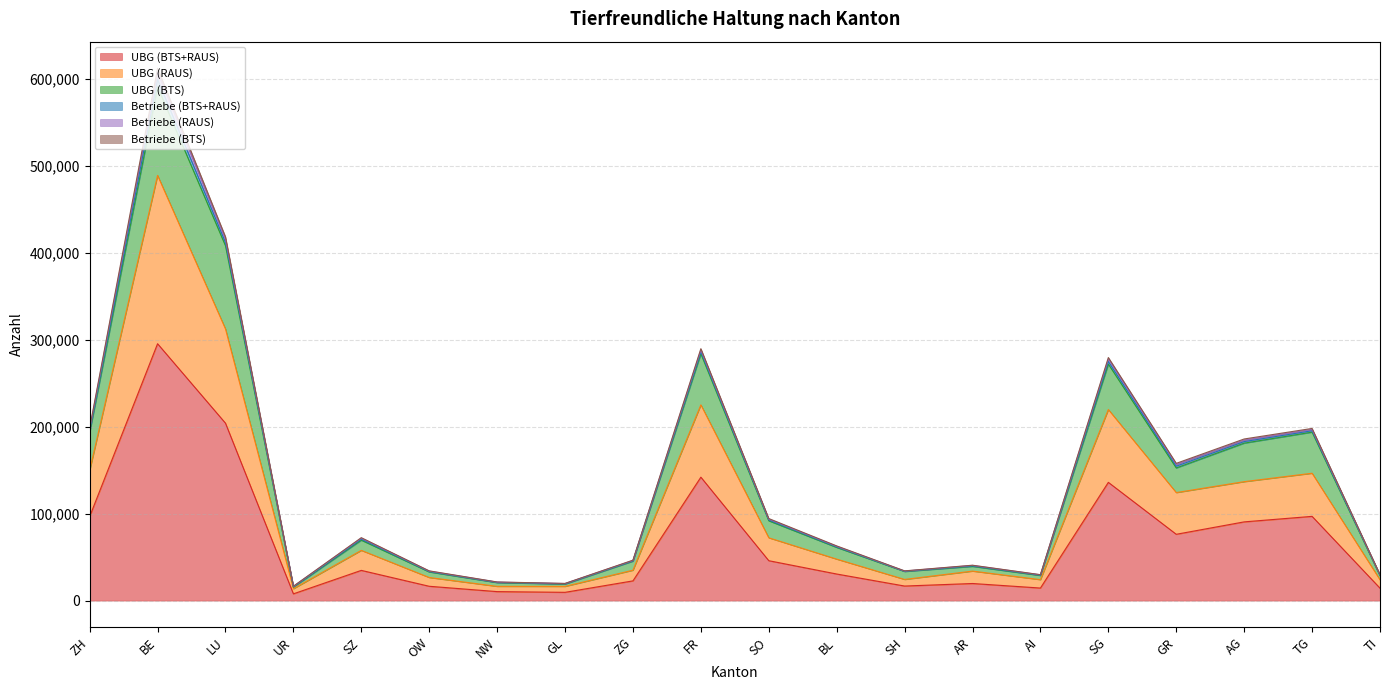

The UBG (BTS+RAUS) series shows 135912 at SG. True or false?

True